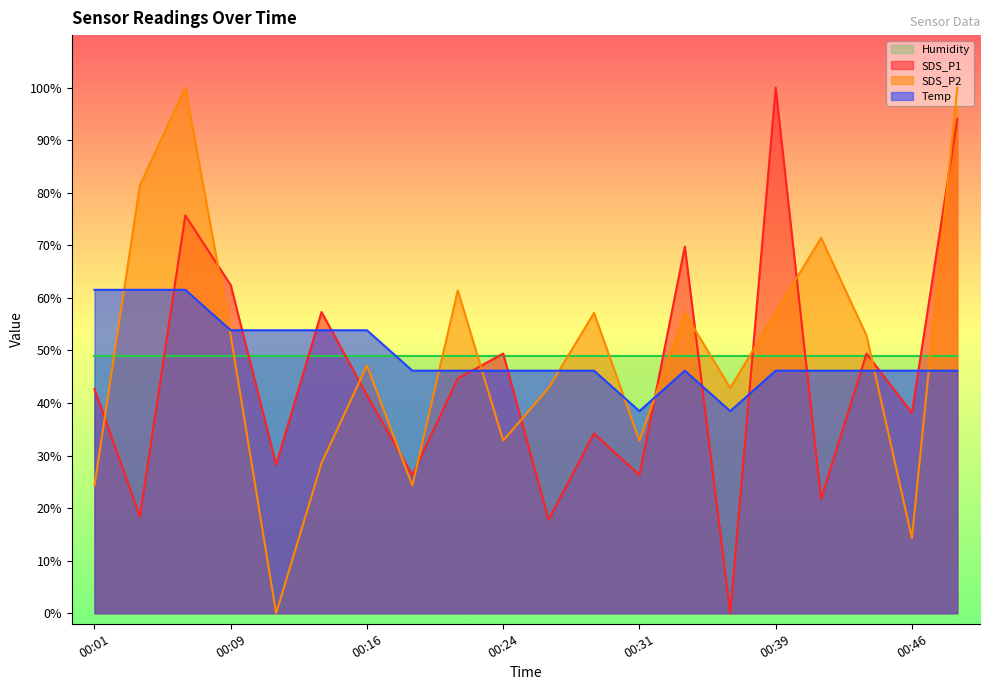

At which label does SDS_P2 reach its peak?

00:06